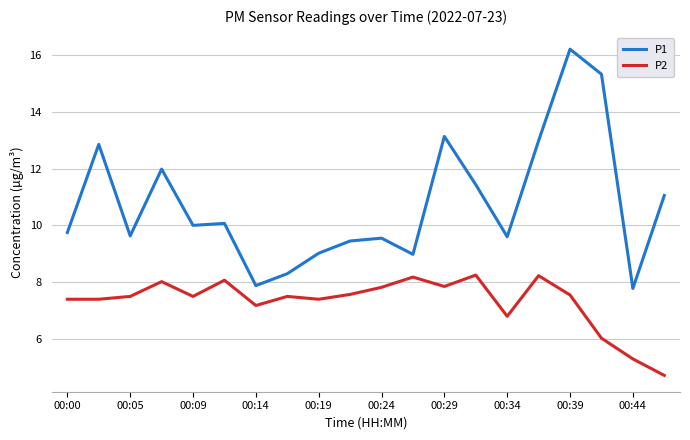

True or false: P1 and P2 intersect in this chart.

False